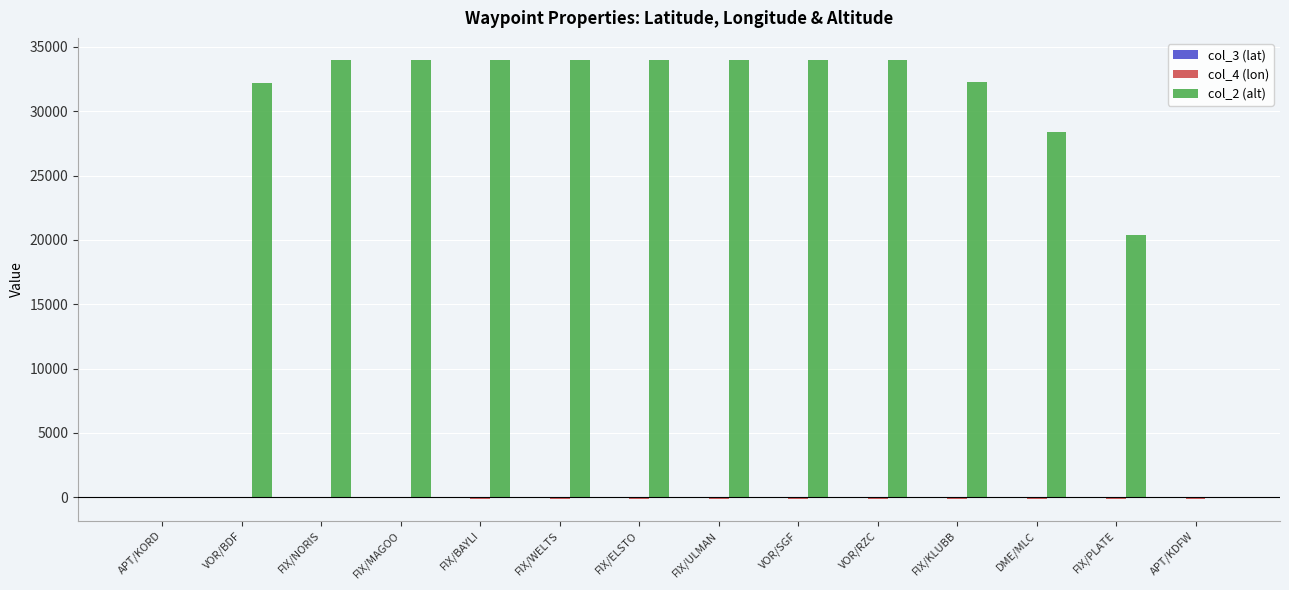

What is the sum of all col_2 (alt) values?

385300.0